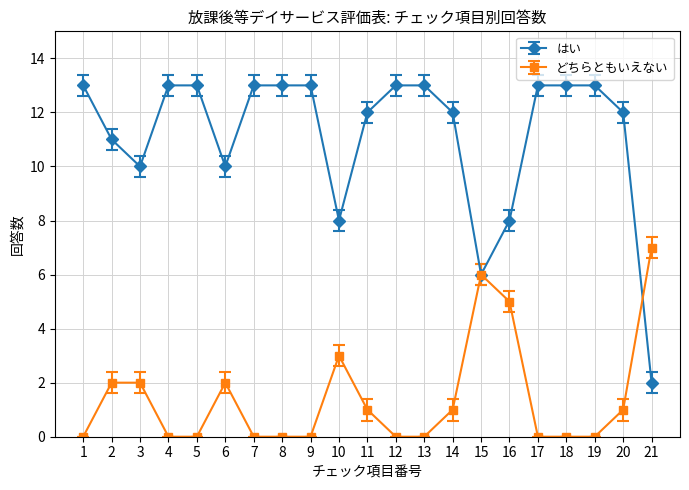

What is the value of the どちらともいえない point at the 16th from the left?

5